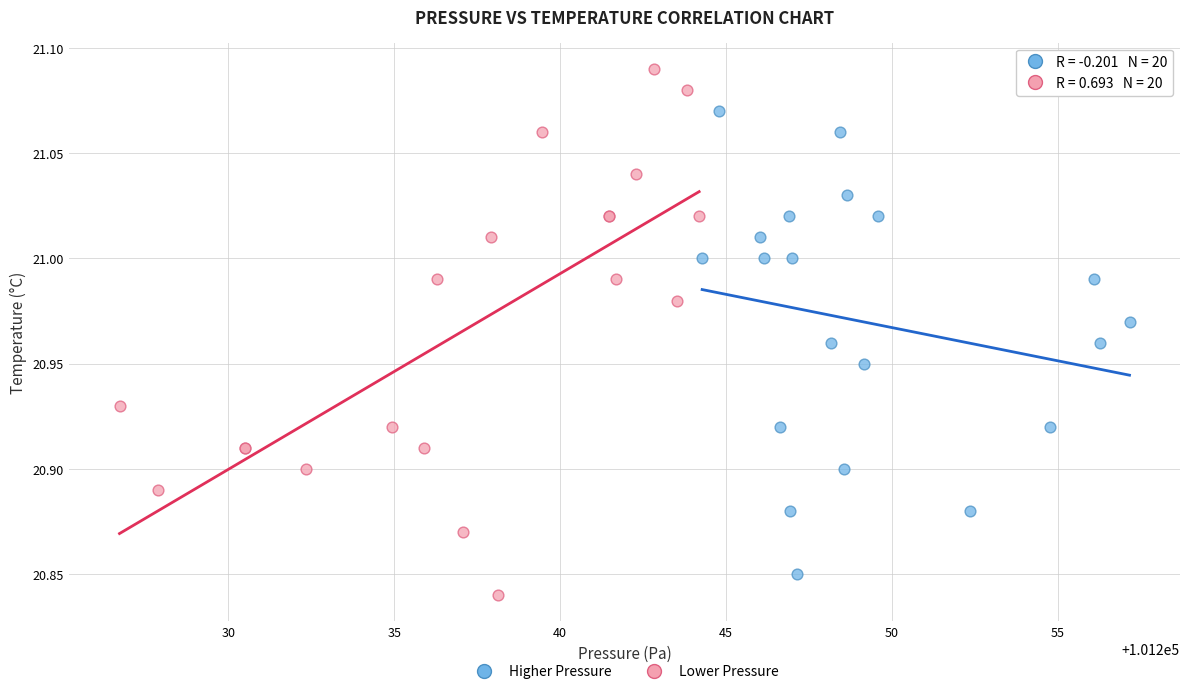

Which series contains the lowest Y value?

Lower Pressure